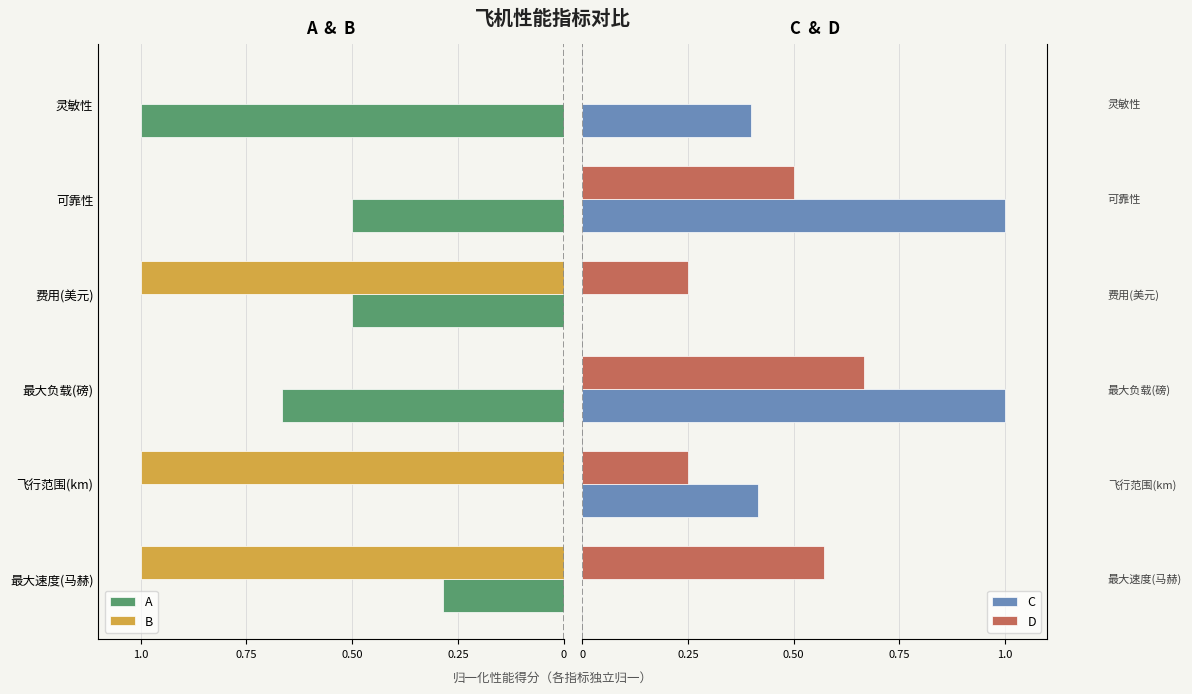

How many bars are there in total?

24